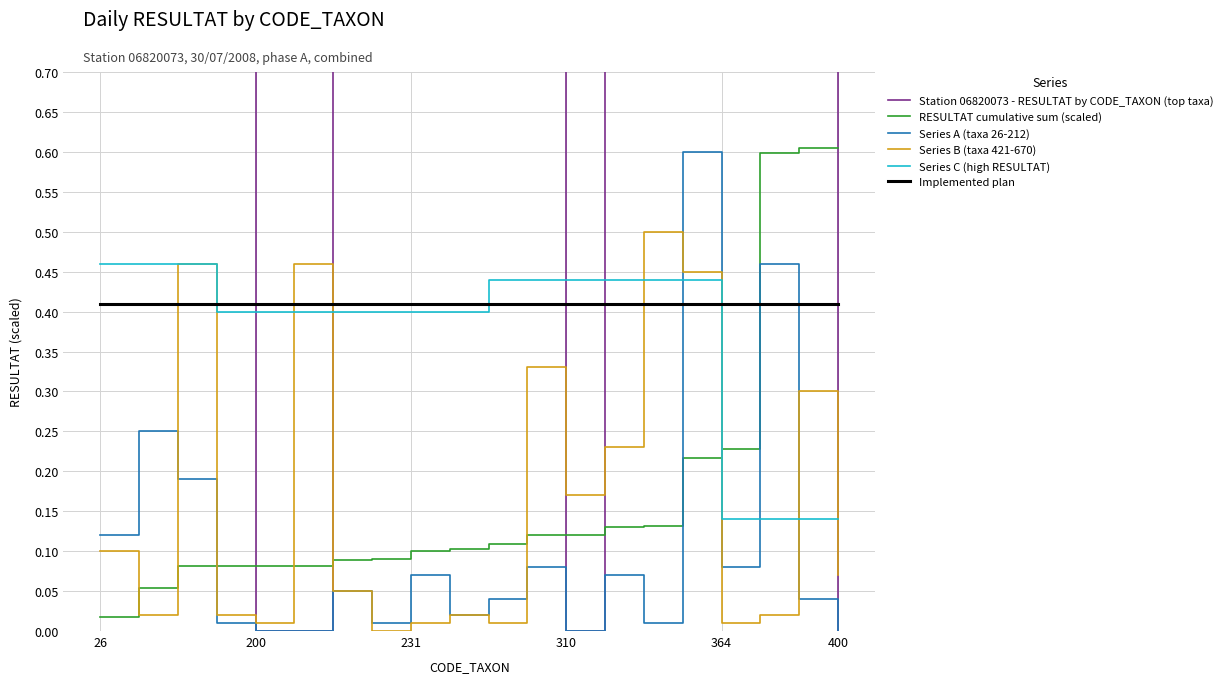

Which series has the widest spread of values?

Station 06820073 - RESULTAT by CODE_TAXON (top taxa)